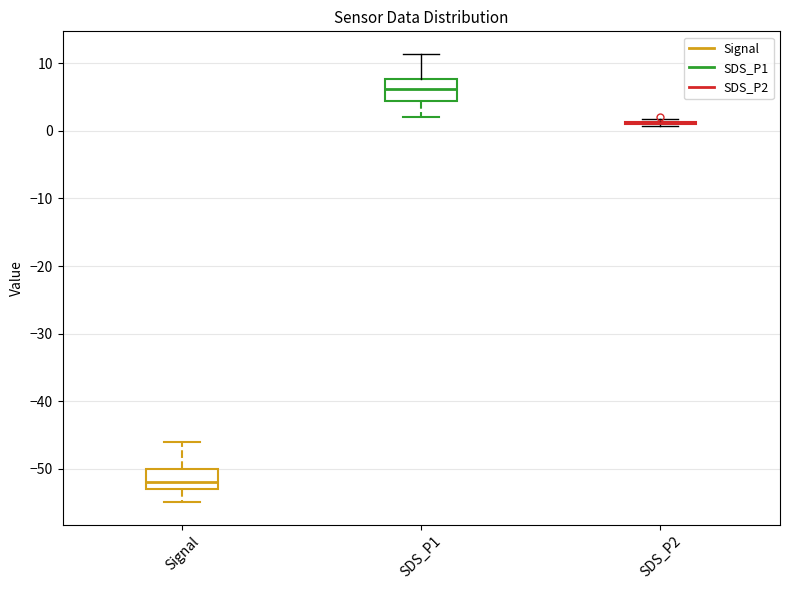

Reading left to right, transcribe this box plot: for each box, give where its median line is, the range the box spans, and where its two whiskers end, as read against the y-axis. The values are not printed on the chart, so give them approximately, as read against the axis.

Signal: median -52, box -53 to -50, whiskers -55 to -46
SDS_P1: median 6, box 4 to 8, whiskers 2 to 11
SDS_P2: box collapsed to a line at 1, whiskers 1 to 2